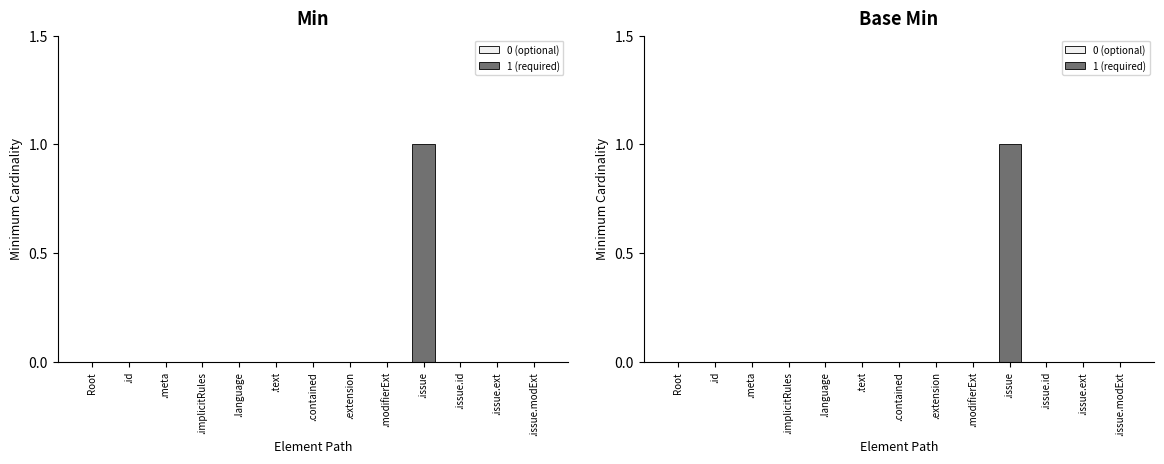

Rank the categories by Base Min value from lowest to highest.

Root, .id, .meta, .implicitRules, .language, .text, .contained, .extension, .modifierExt, .issue.id, .issue.ext, .issue.modExt, .issue